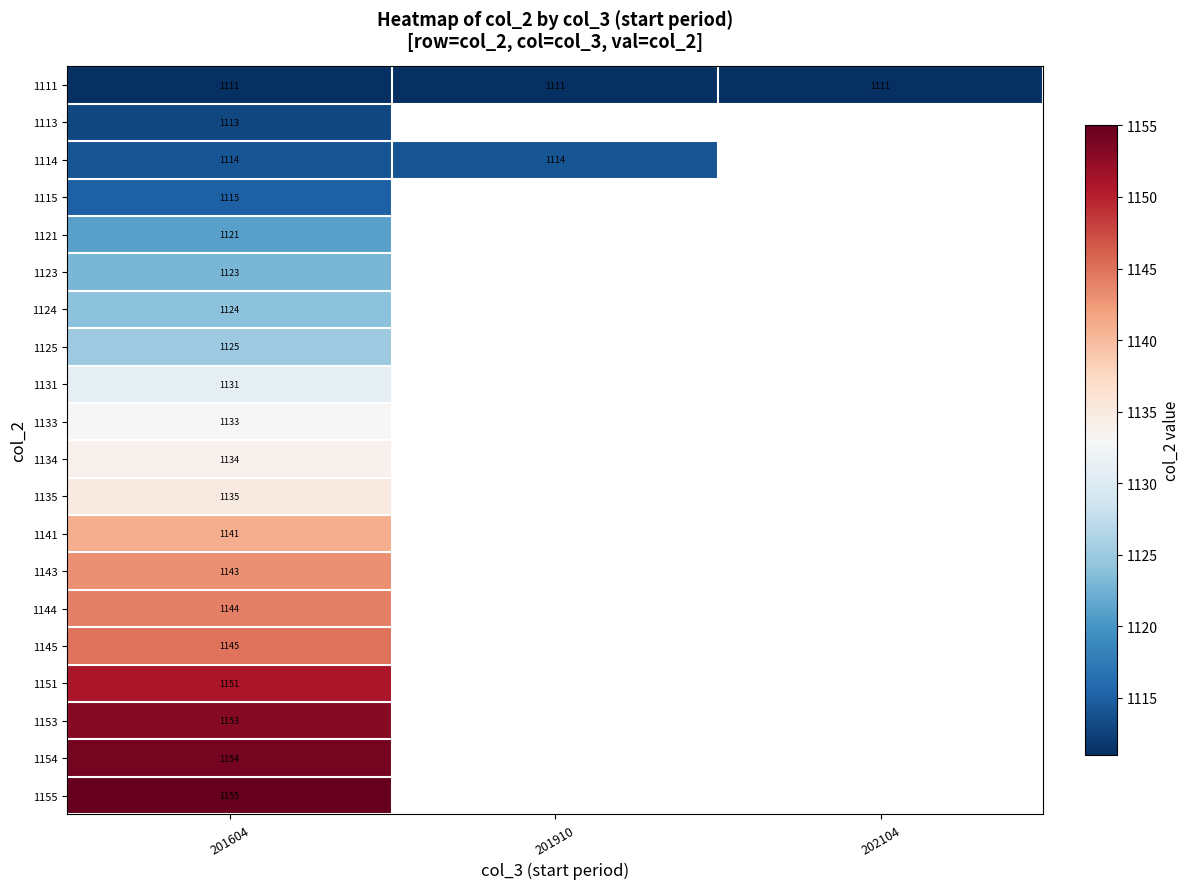

Rank the series at 201604 from lowest to highest value.

1111, 1113, 1114, 1115, 1121, 1123, 1124, 1125, 1131, 1133, 1134, 1135, 1141, 1143, 1144, 1145, 1151, 1153, 1154, 1155